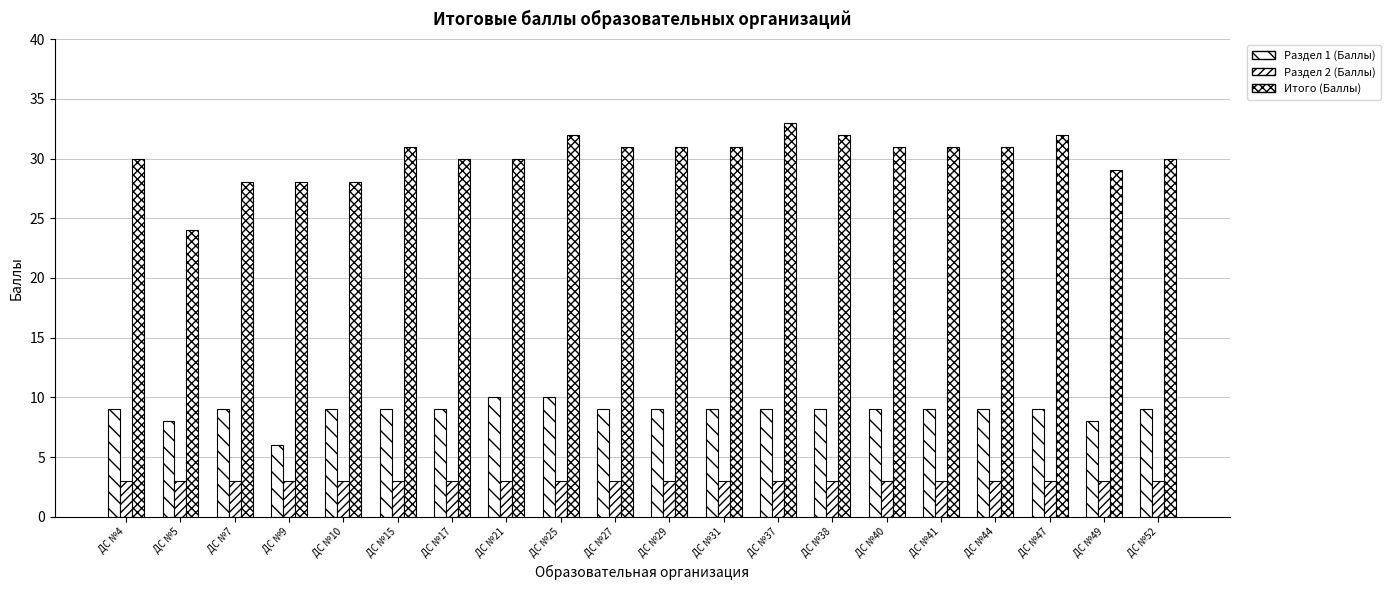

Read the Раздел 2 (Баллы) value at ДС №9.

3